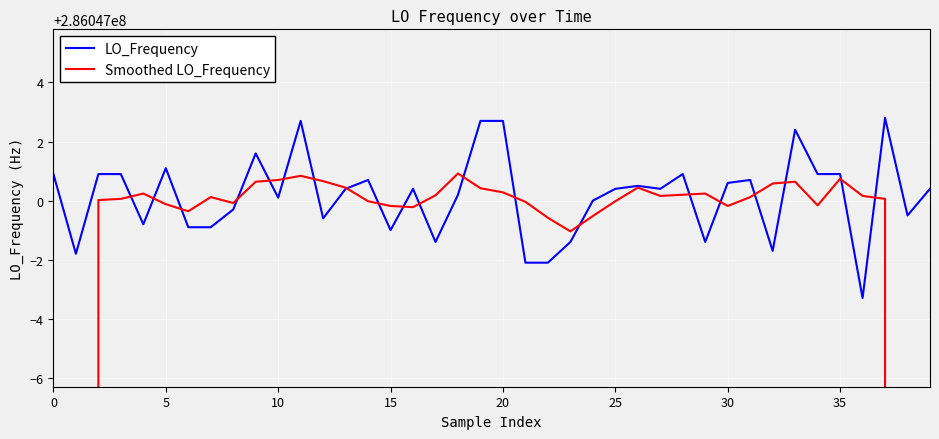

True or false: Smoothed LO_Frequency has a value of 286046999.9 at 5.

True